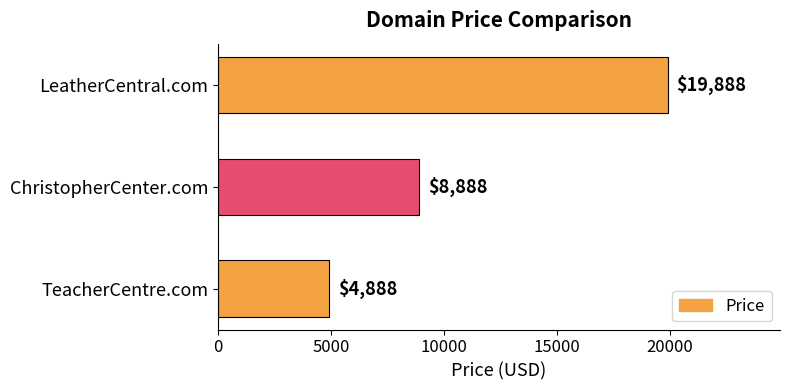

List the labels in order of value, largest first.

LeatherCentral.com, ChristopherCenter.com, TeacherCentre.com